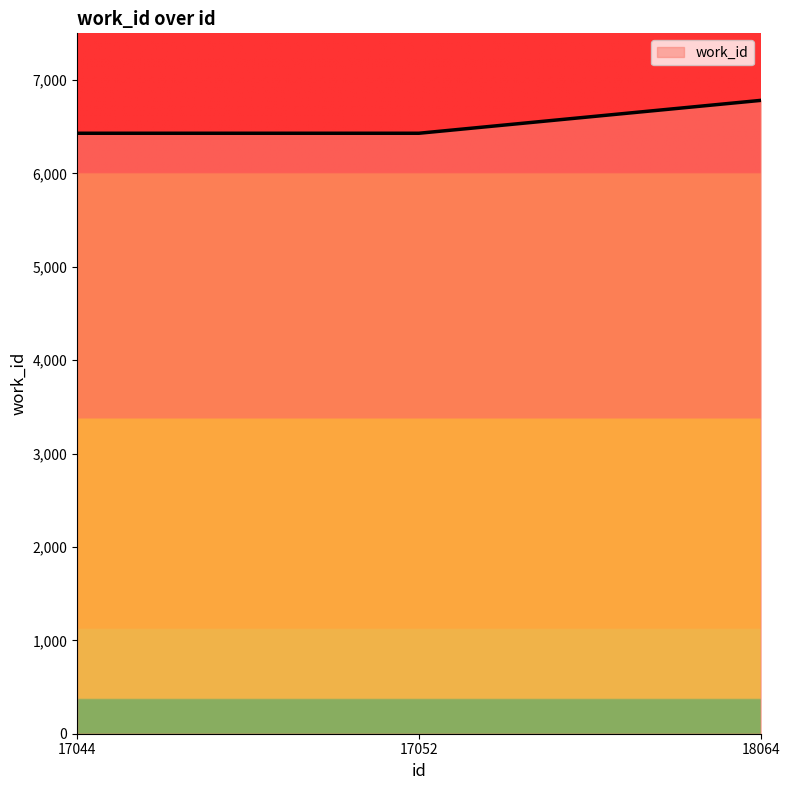

Count the number of data series in this chart.

1